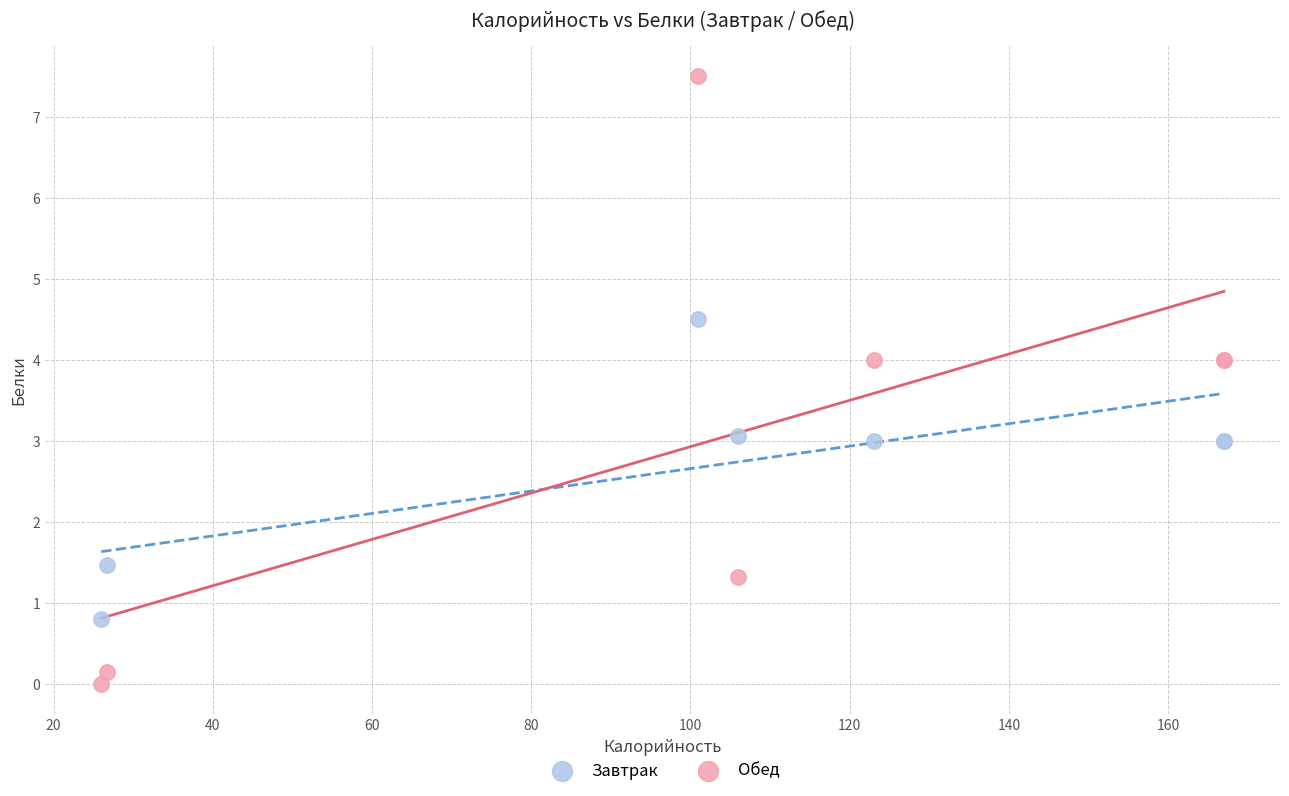

Which series reaches the minimum Y coordinate?

Обед